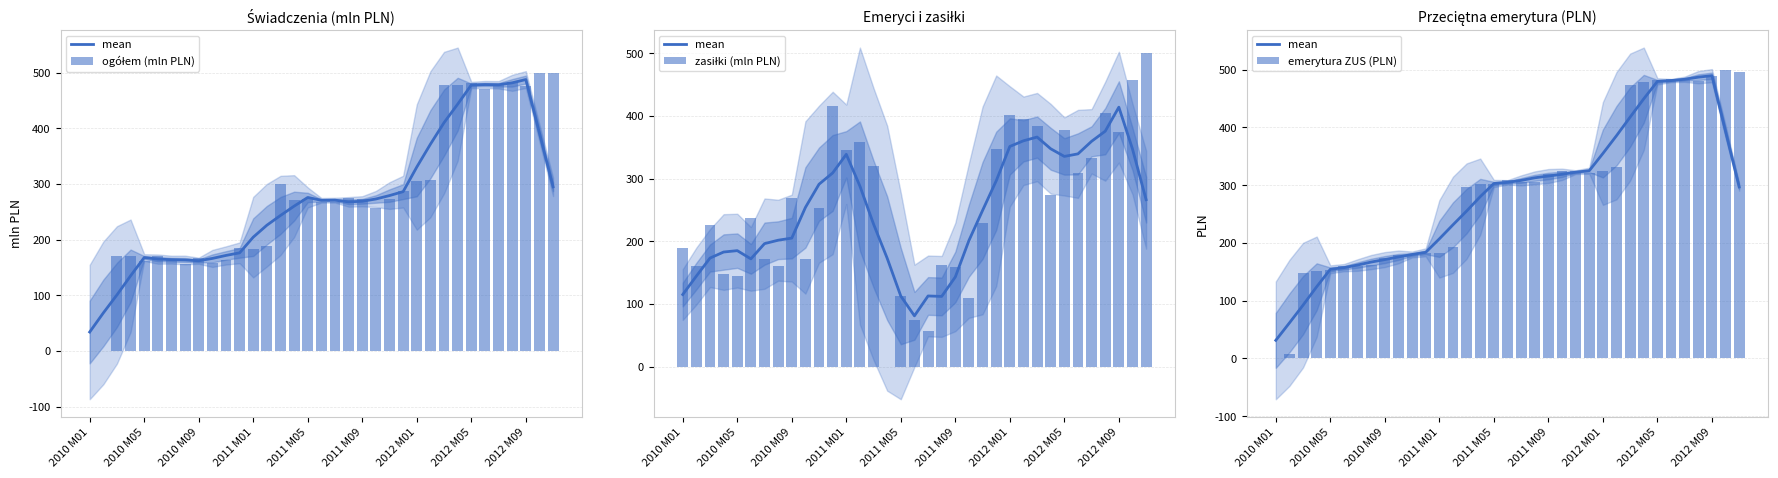

Is it true that zasiłki (mln PLN) equals 308.3 at 29?

True